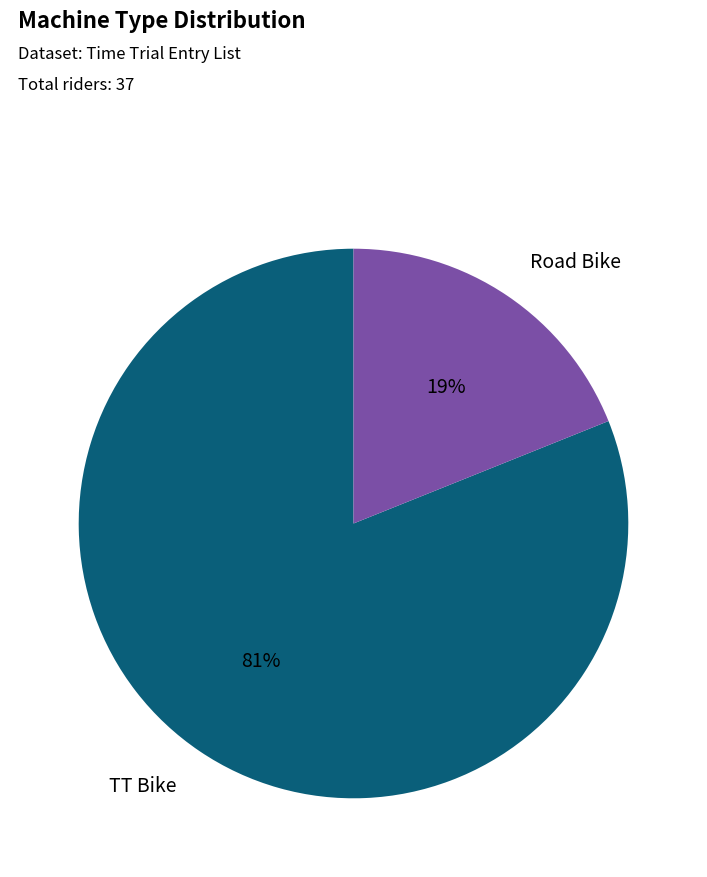

What is the majority slice?

TT Bike